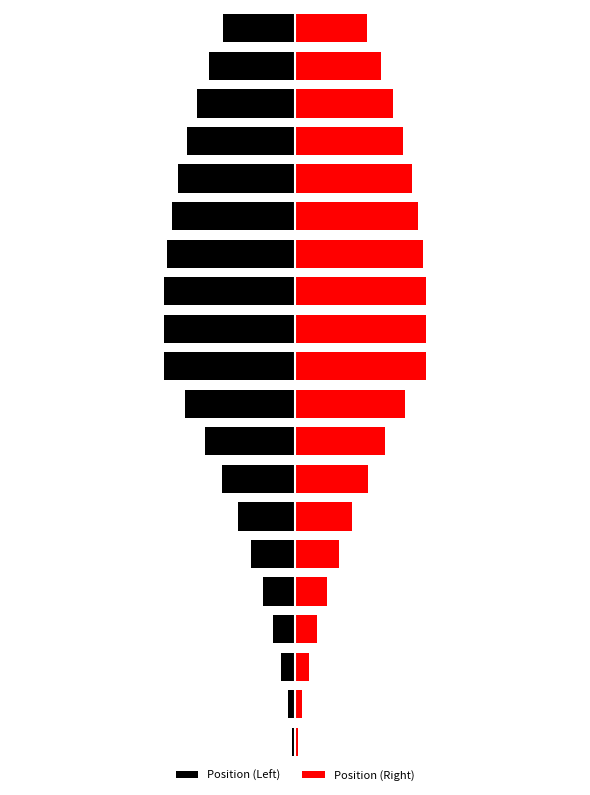

The Position (Right) series shows 0.3 at 1. True or false?

True